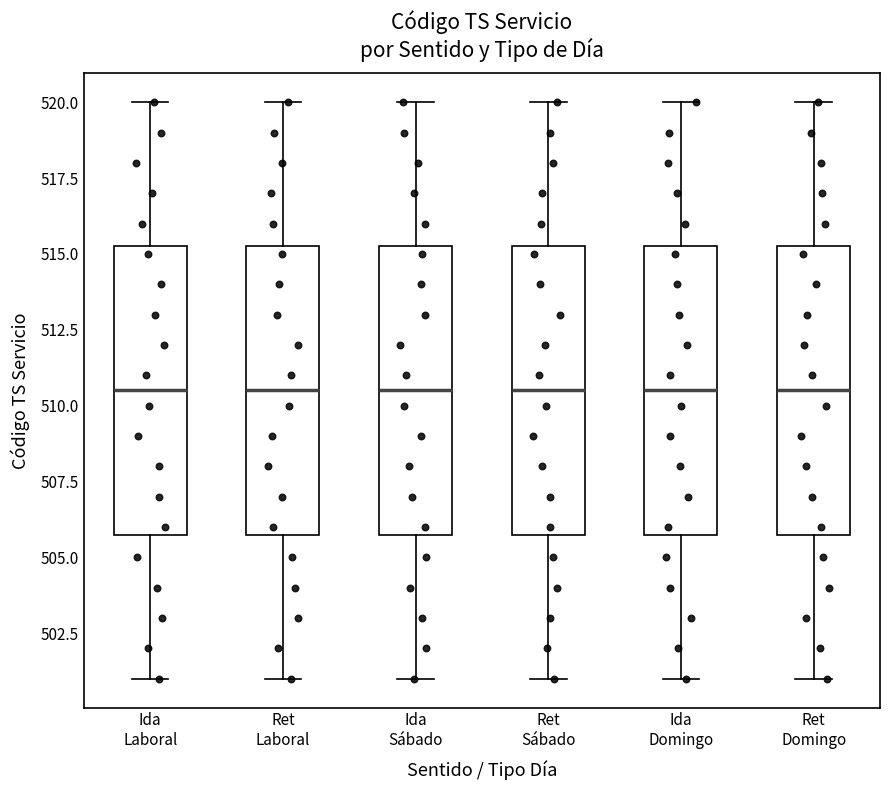

Reading left to right, read every box against the y-axis: the position of its median line, the range the box covers, and the ends of its whiskers. The values are not printed on the chart, so give them approximately, as read against the axis.

Ida Laboral: median 510.5, box 506.0 to 515.5, whiskers 501.0 to 520.0
Ret Laboral: median 510.5, box 506.0 to 515.5, whiskers 501.0 to 520.0
Ida Sábado: median 510.5, box 506.0 to 515.5, whiskers 501.0 to 520.0
Ret Sábado: median 510.5, box 506.0 to 515.5, whiskers 501.0 to 520.0
Ida Domingo: median 510.5, box 506.0 to 515.5, whiskers 501.0 to 520.0
Ret Domingo: median 510.5, box 506.0 to 515.5, whiskers 501.0 to 520.0